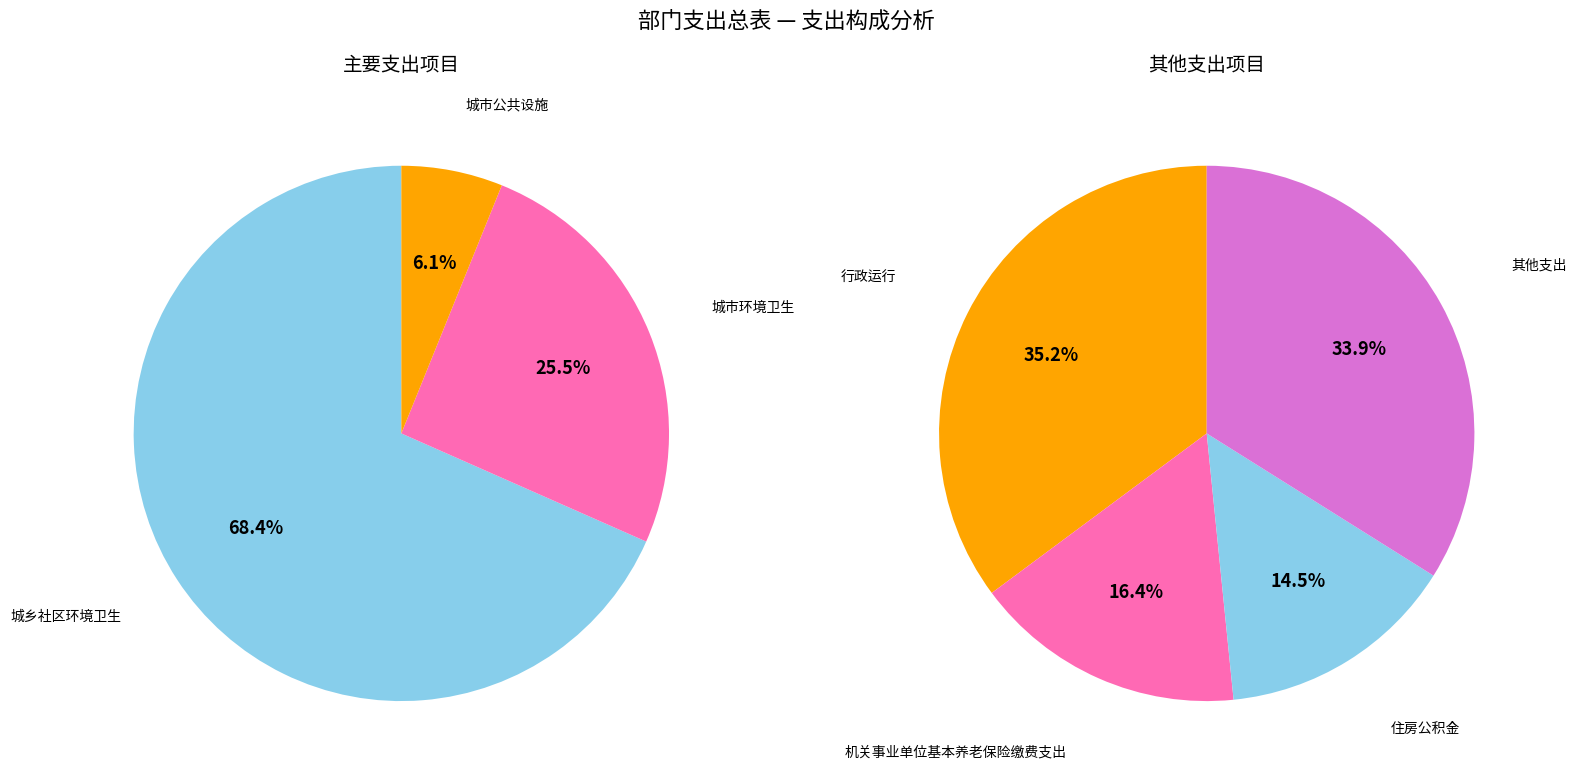

What is the majority slice?

城乡社区环境卫生